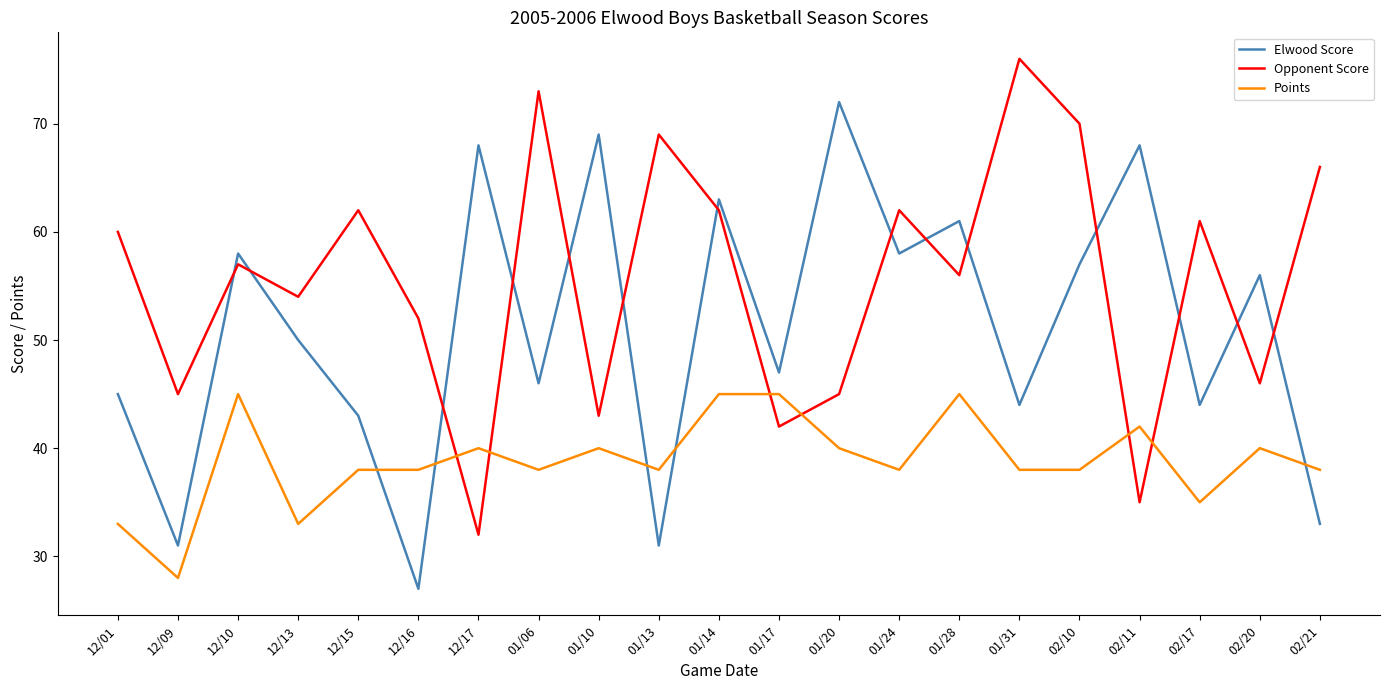

What is the difference between the highest and lowest values at 12/17?

36